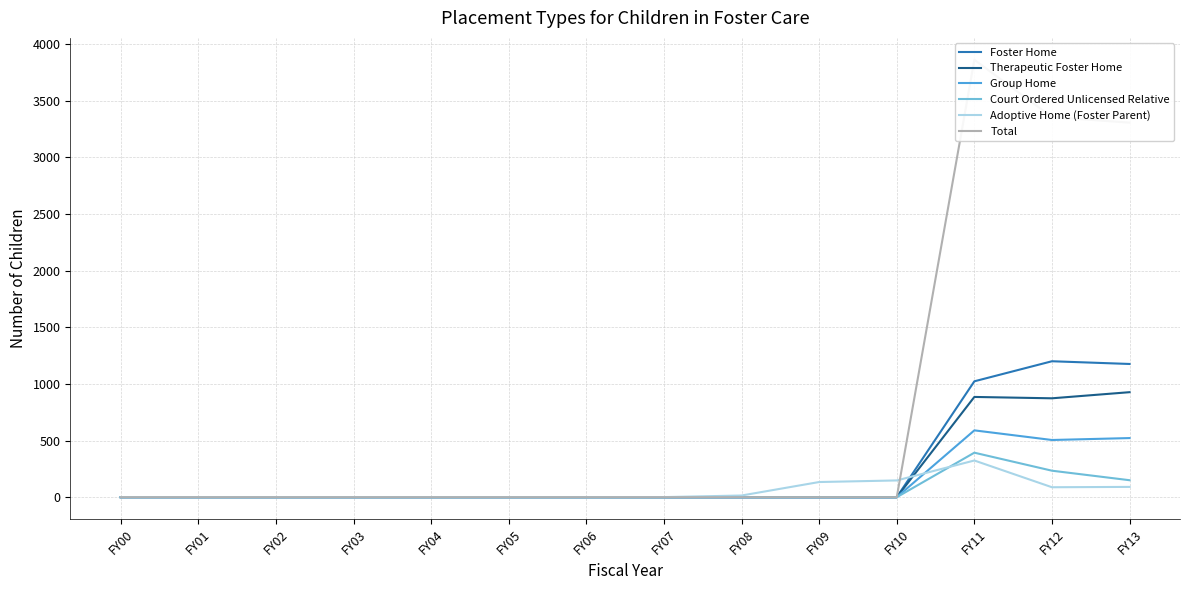

How many data points in Total are above 0?

3